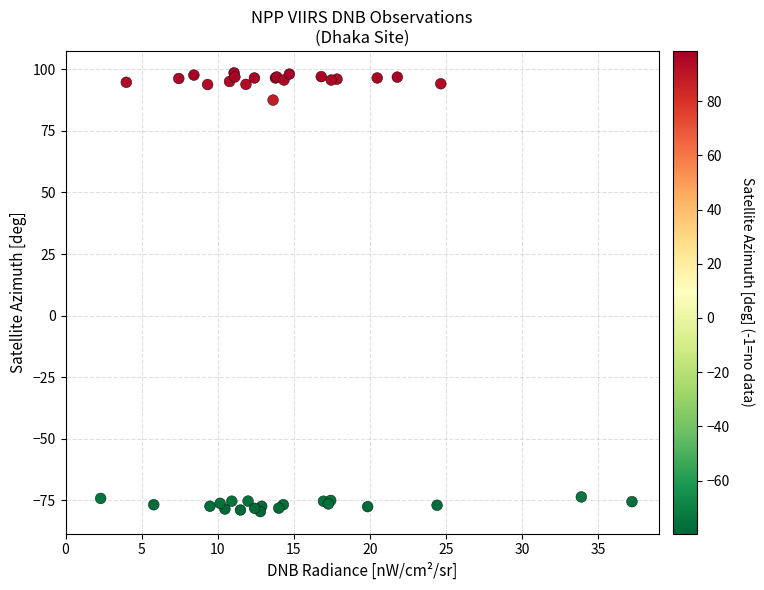

What Y value in the scatter plot is closest to 9?

87.5